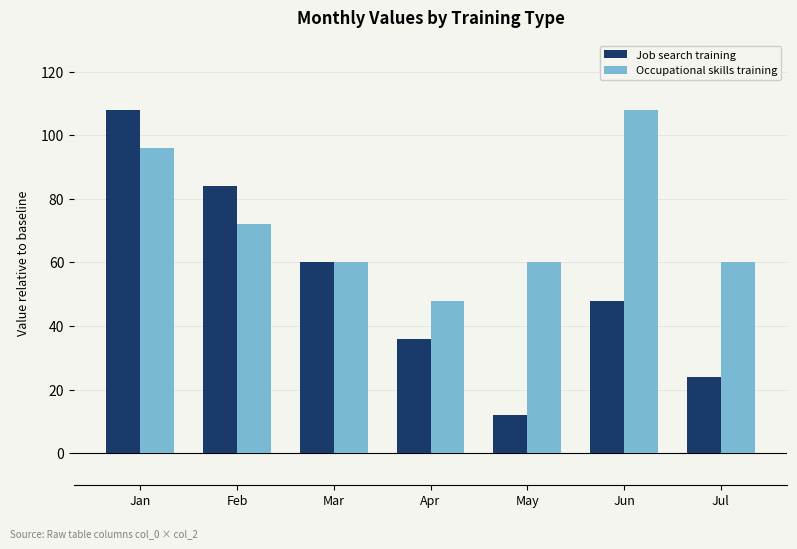

Rank the categories by Job search training value from highest to lowest.

Jan, Feb, Mar, Jun, Apr, Jul, May